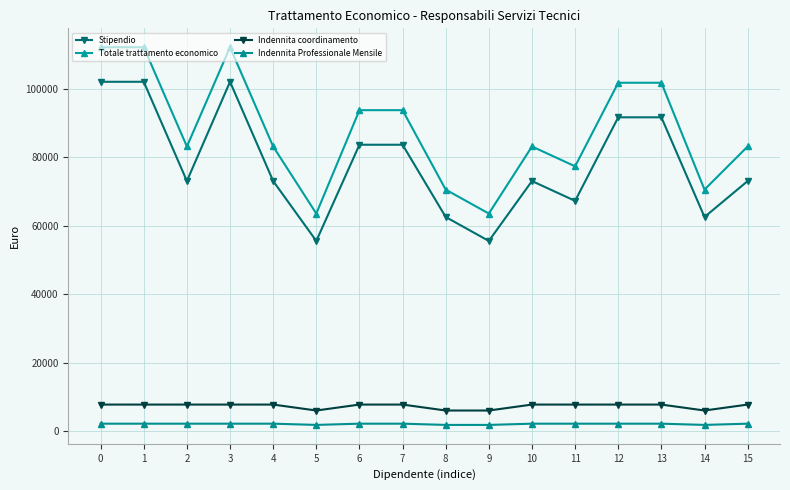

True or false: Indennita coordinamento and Totale trattamento economico cross at least once.

False